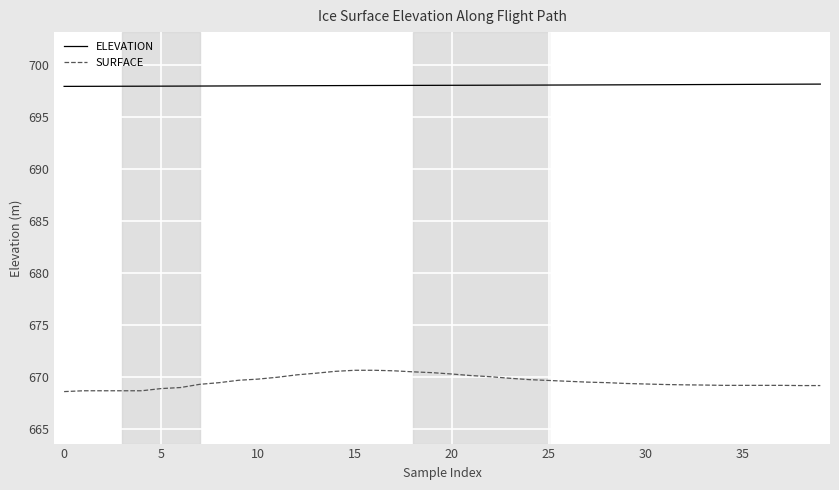

At how many categories does at least one series exceed 676?

40